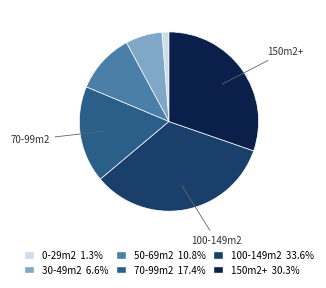

What is the largest slice in the pie chart?

100-149m2